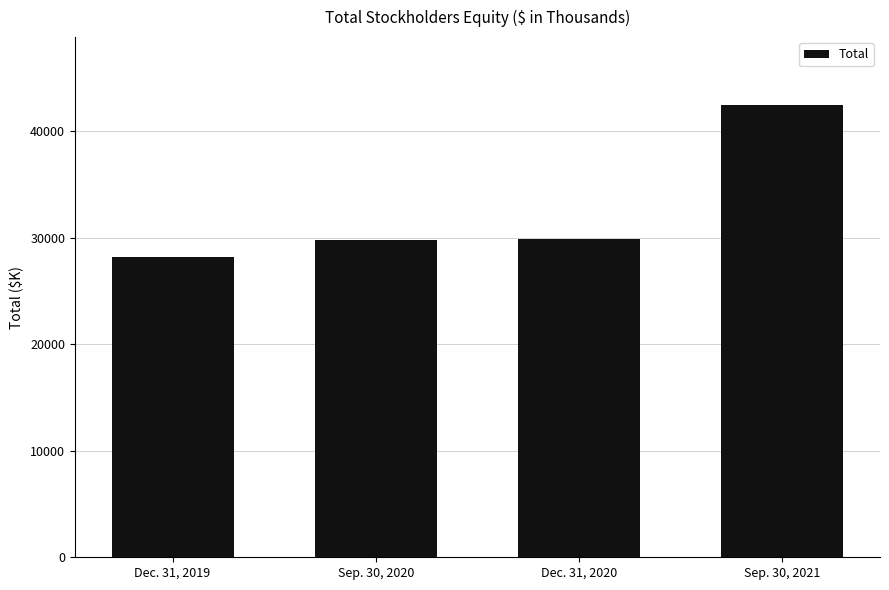

The chart shows a value of 47563 at Dec. 31, 2020. True or false?

False